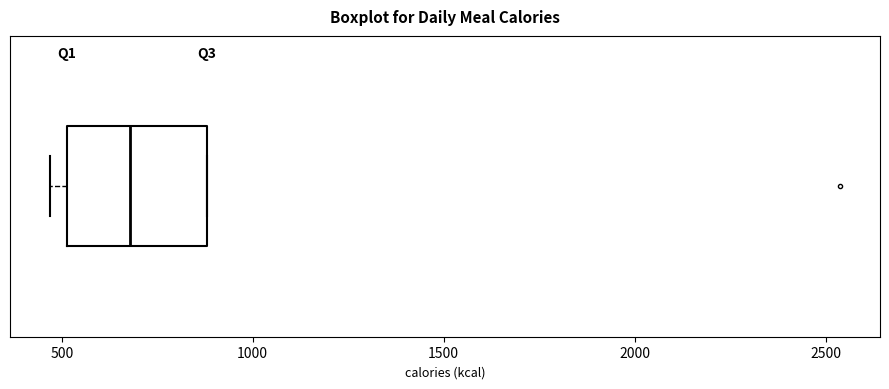

Where does the median line of the box sit on the x-axis? The values are not printed on the chart, so give them approximately, as read against the axis.

700